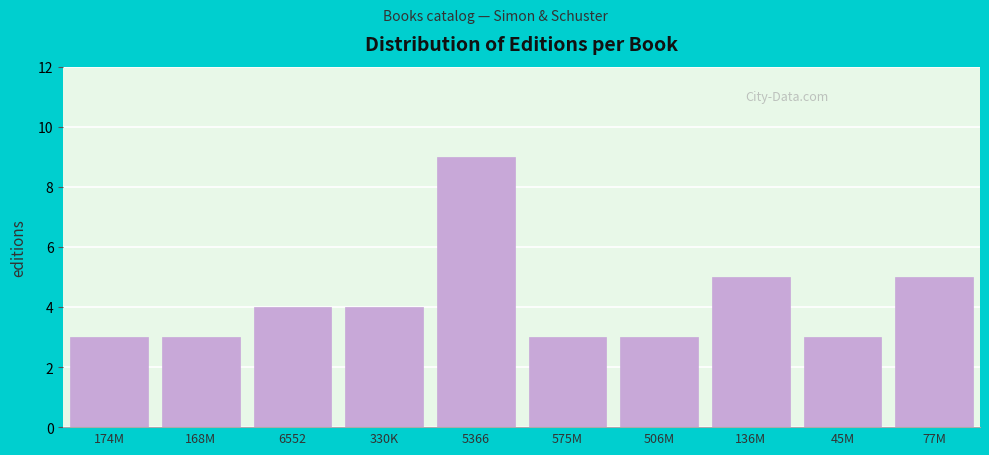

Reading left to right, what are all the values shown in this chart?

174M=3	168M=3	6552=4	330K=4	5366=9	575M=3	506M=3	136M=5	45M=3	77M=5